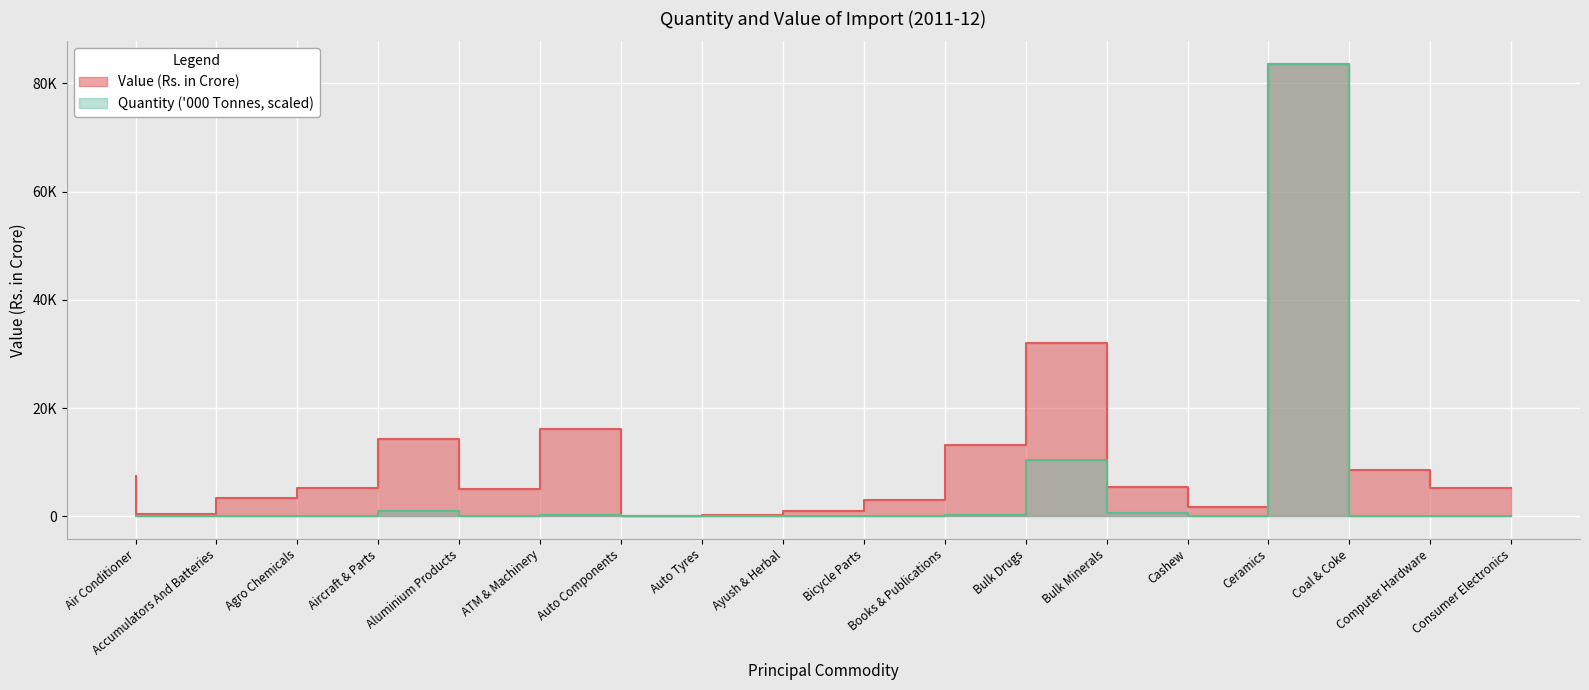

True or false: Quantity ('000 Tonnes) and Value (Rs. in Crore) cross at least once.

False